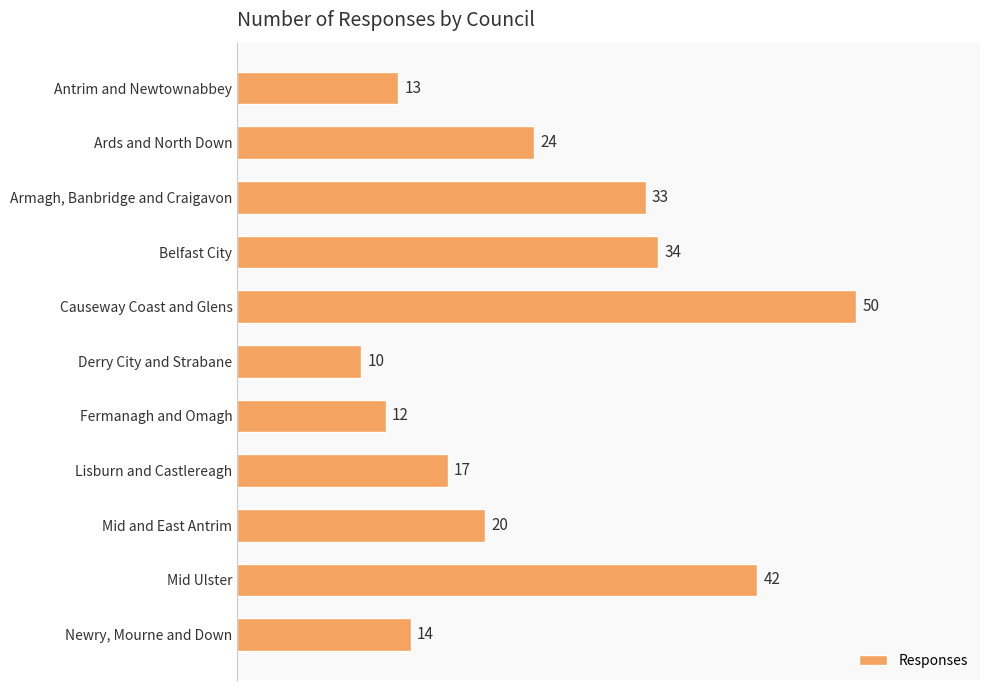

Between Derry City and Strabane and Fermanagh and Omagh, which is larger?

Fermanagh and Omagh